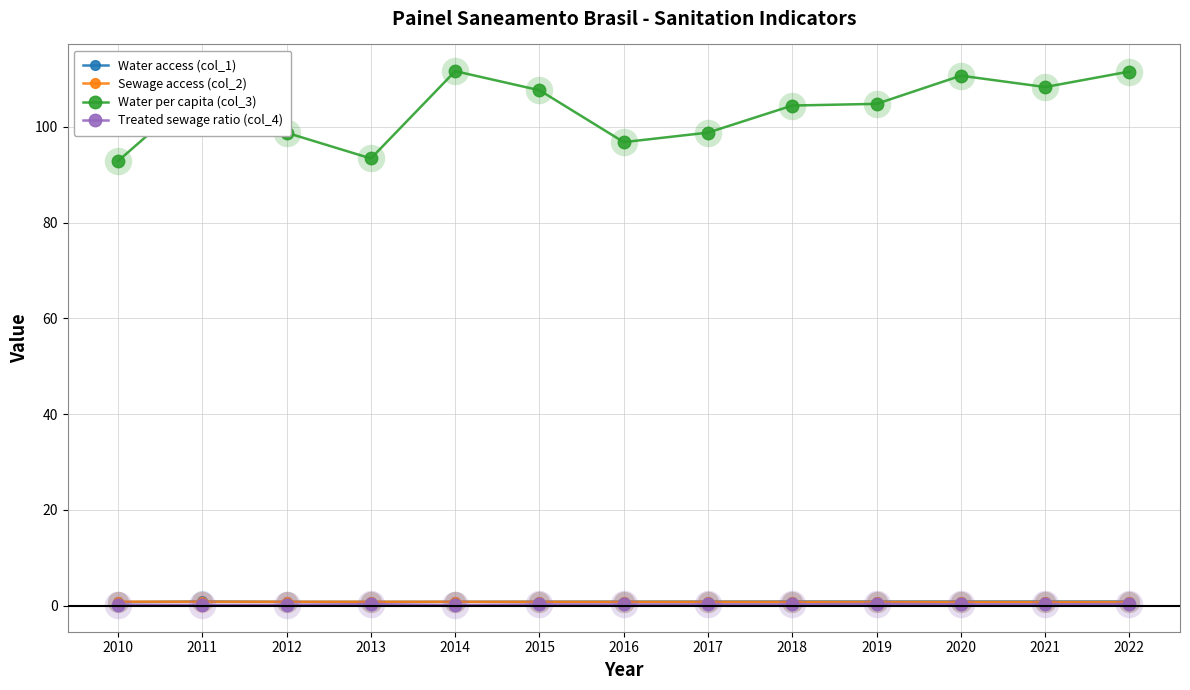

What is the minimum value for Sewage access (col_2)?

0.8